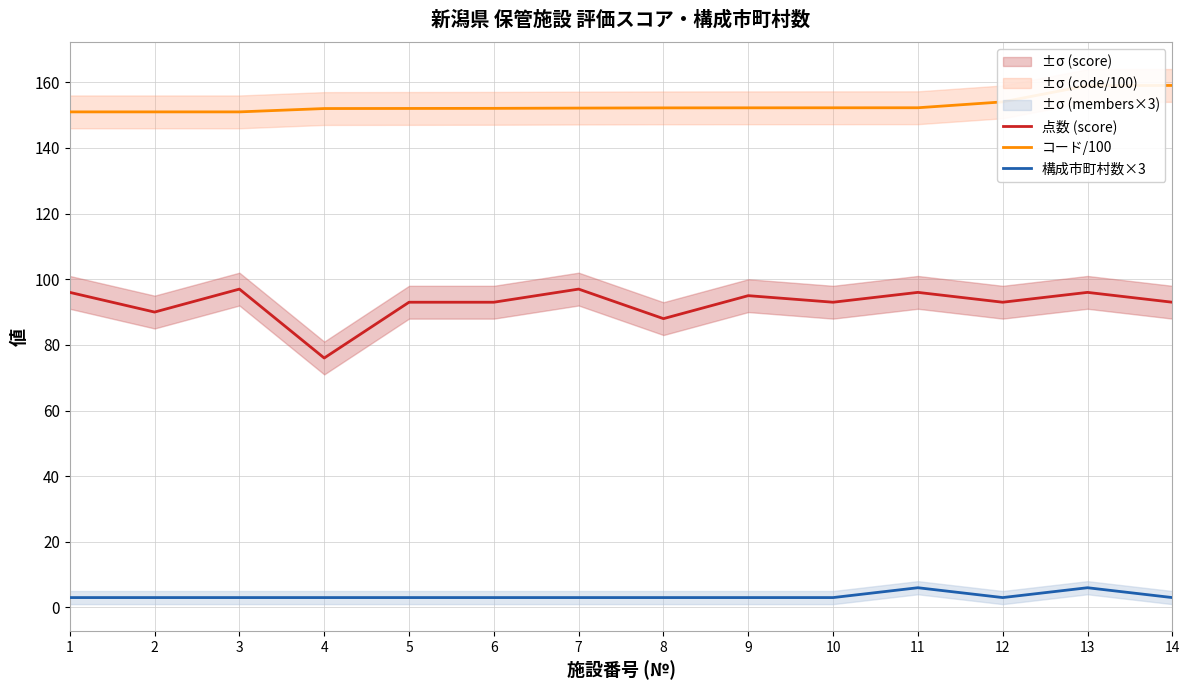

What is the total value across all series at 8?

243.2